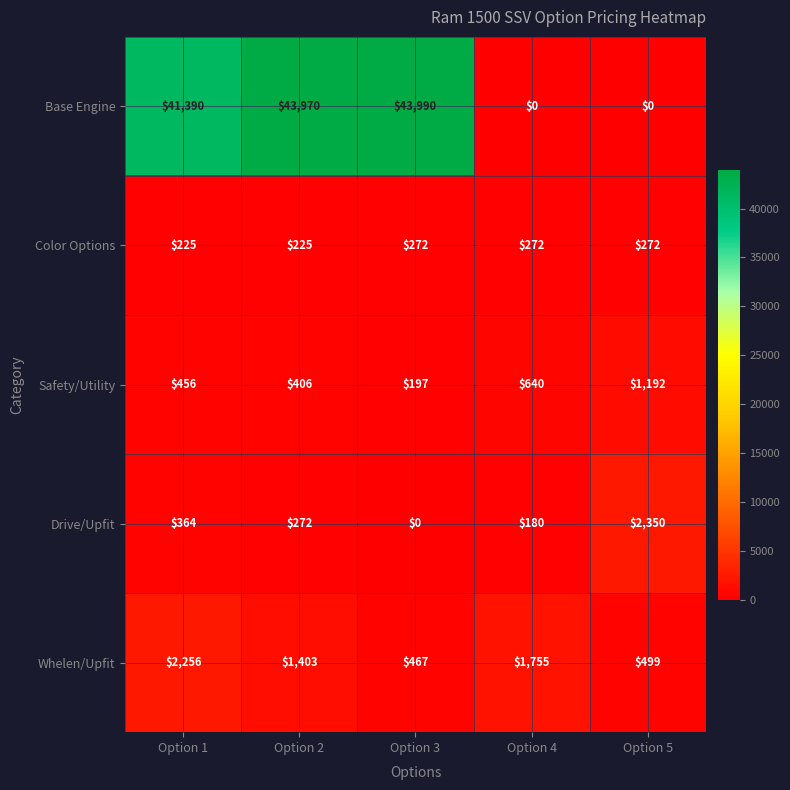

Count the number of data series in this chart.

5